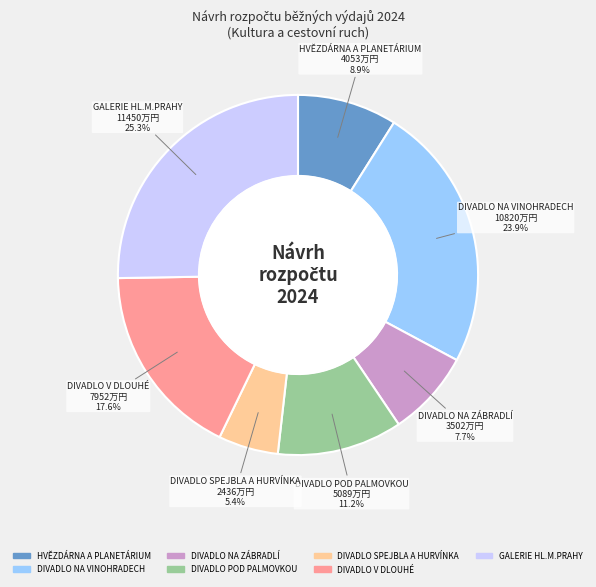

Does DIVADLO V DLOUHÉ represent more than half of the total?

No